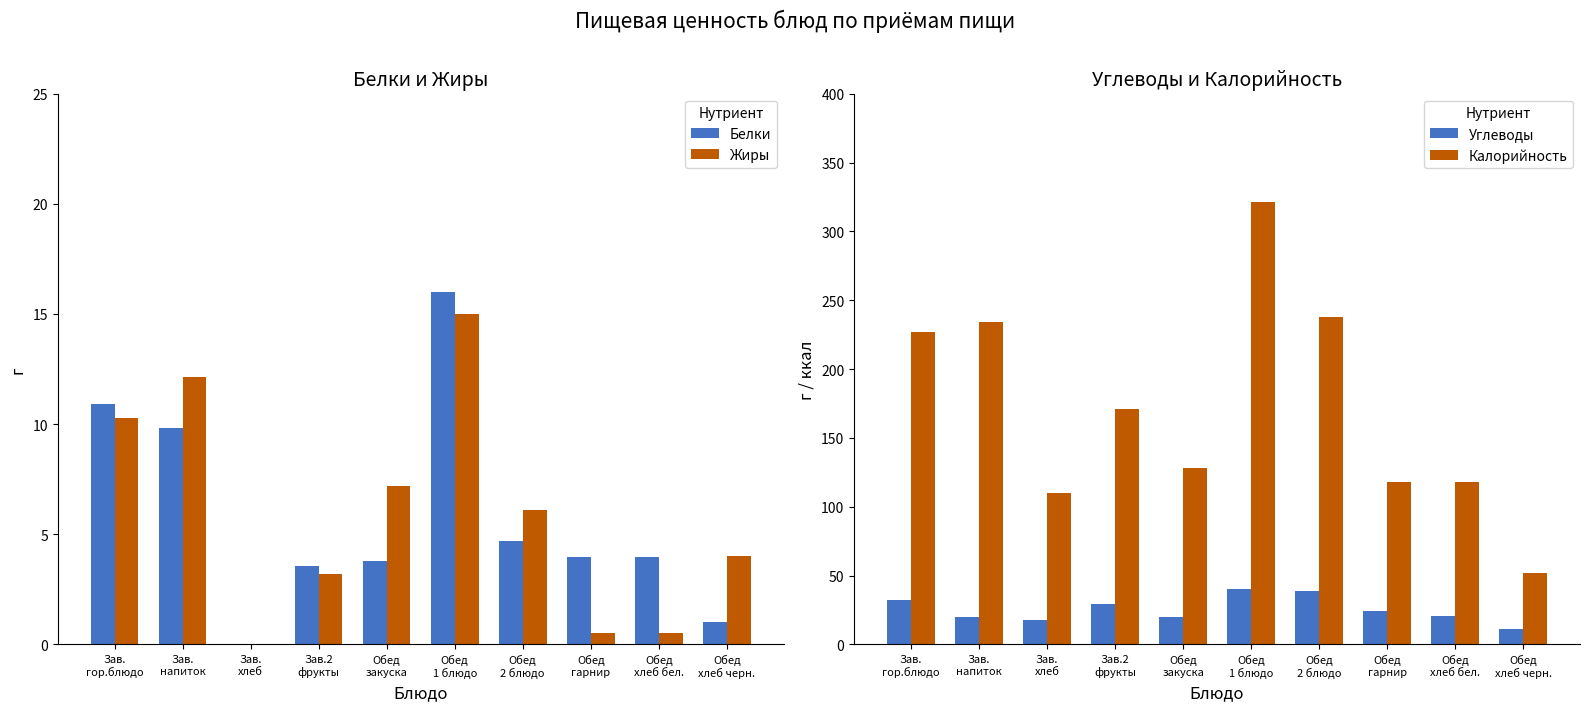

What is the sum of all Калорийность values?

1717.0